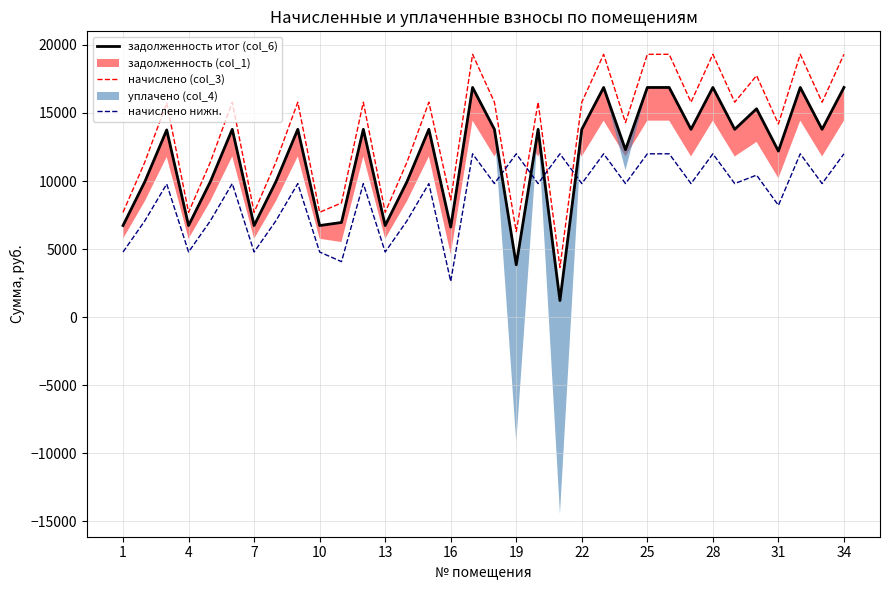

Which series ends up on top after the final intersection of начислено (col_3) and начислено нижн.?

начислено (col_3)